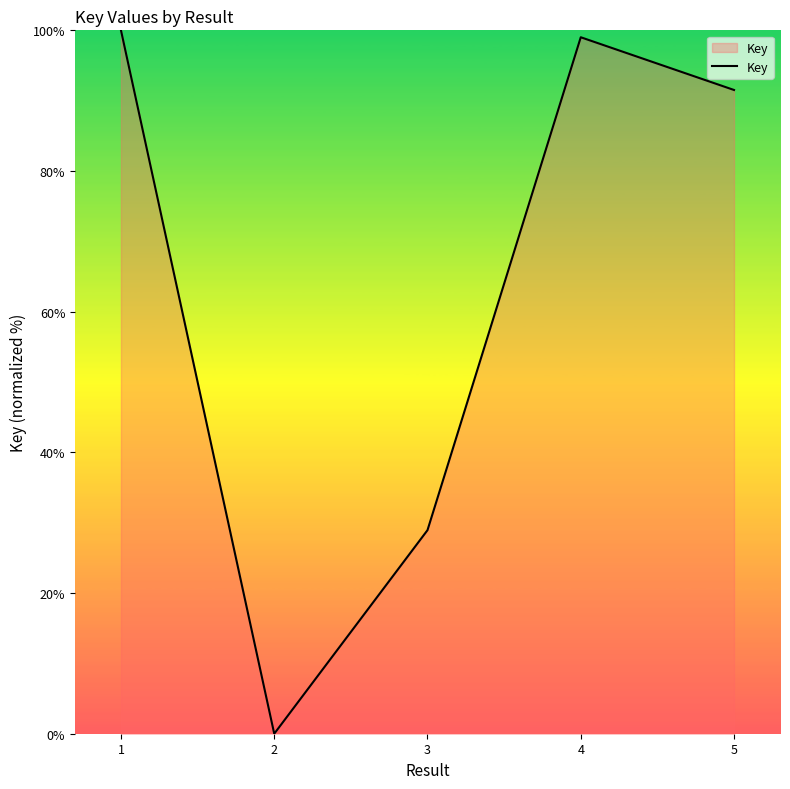

What is the maximum value shown in the chart?

100.0